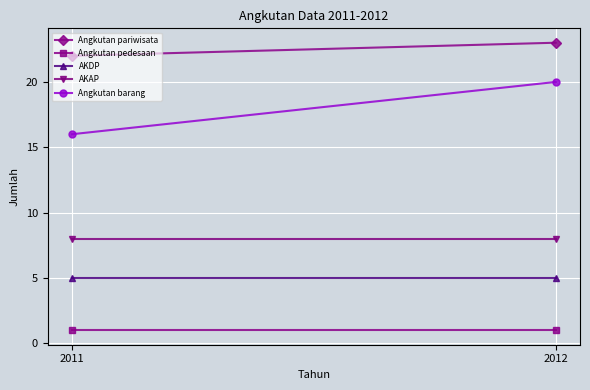

Reading left to right, list all the values displayed in this chart.

Angkutan pariwisata: 22	23
Angkutan pedesaan: 1	1
AKDP: 5	5
AKAP: 8	8
Angkutan barang: 16	20